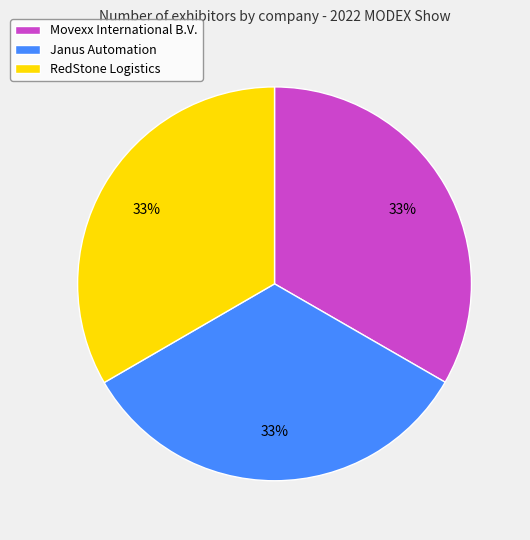

Is the sum of RedStone Logistics and Movexx International B.V. greater than half?

Yes